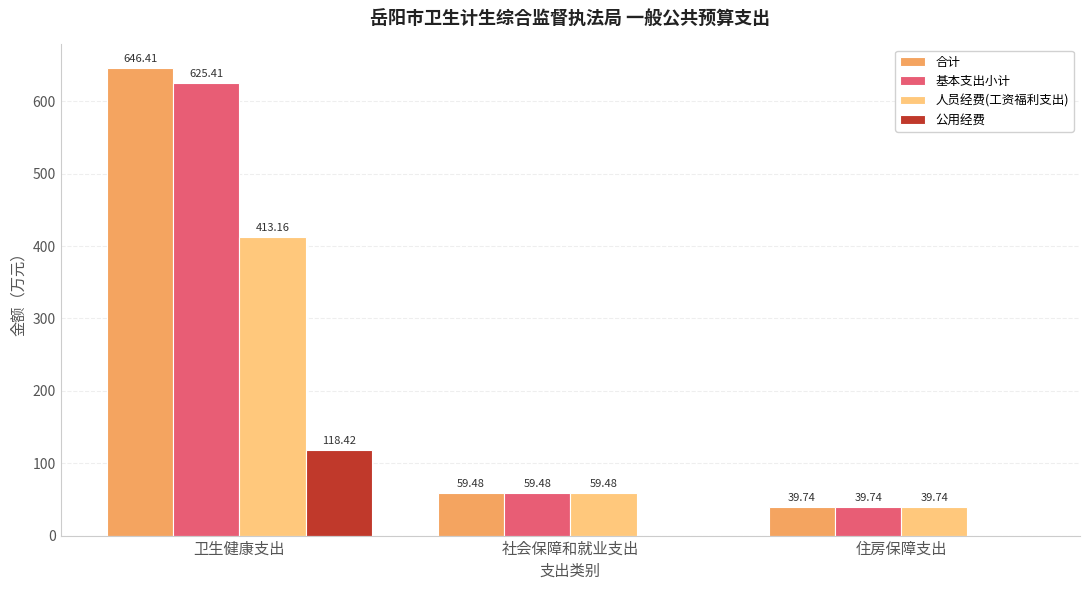

Reading left to right, transcribe all the data shown in this chart.

合计: 卫生健康支出=646.4	社会保障和就业支出=59.5	住房保障支出=39.7
基本支出小计: 卫生健康支出=625.4	社会保障和就业支出=59.5	住房保障支出=39.7
人员经费(工资福利支出): 卫生健康支出=413.2	社会保障和就业支出=59.5	住房保障支出=39.7
公用经费: 卫生健康支出=118.4	社会保障和就业支出=0.0	住房保障支出=0.0